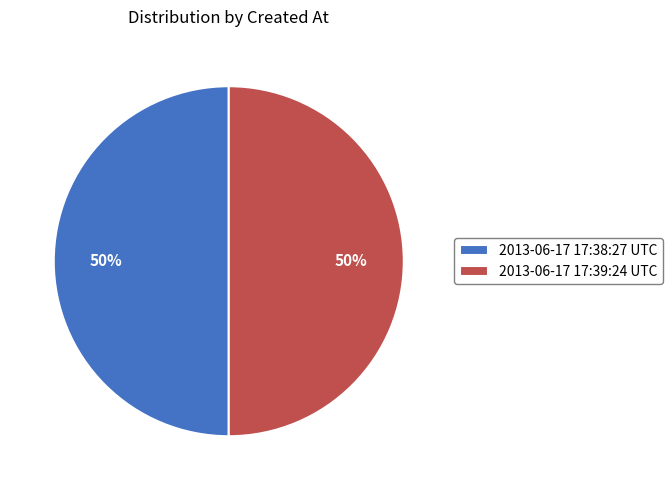

True or false: 2013-06-17 17:38:27 UTC accounts for 43% of the total.

False